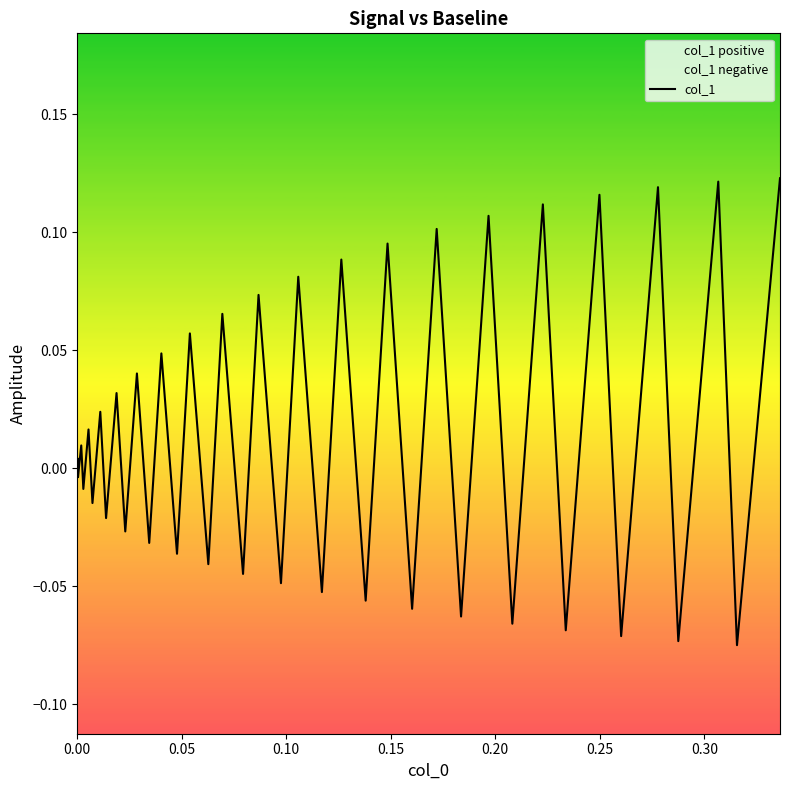

Reading left to right, transcribe all the data shown in this chart.

0.0	0.0	-0.0	0.0	-0.0	0.0	-0.0	0.0	-0.0	0.0	-0.0	0.0	-0.0	0.0	-0.0	0.1	-0.0	0.1	-0.0	0.1	-0.0	0.1	-0.1	0.1	-0.1	0.1	-0.1	0.1	-0.1	0.1	-0.1	0.1	-0.1	0.1	-0.1	0.1	-0.1	0.1	-0.1	0.1